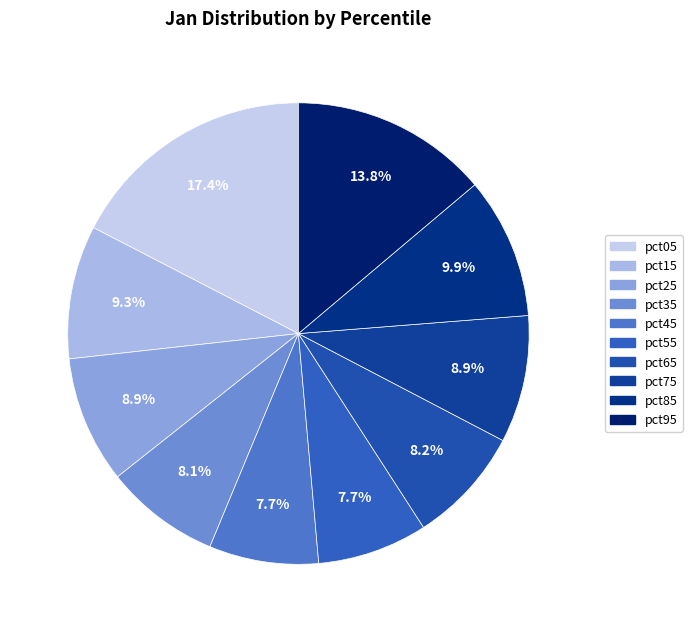

The pct45 slice represents 8% of the pie. True or false?

True